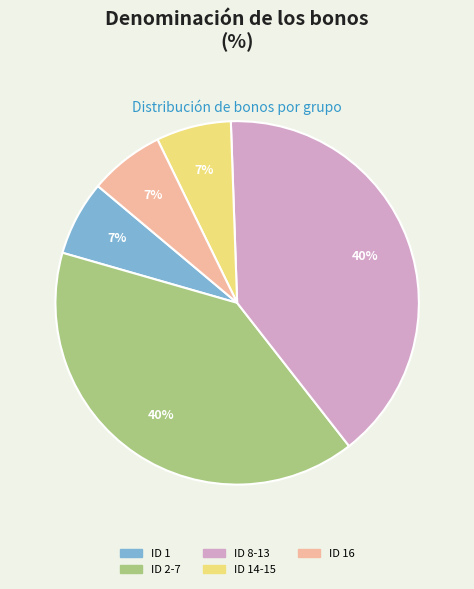

Is it true that ID 14-15 is 1% of the pie?

False